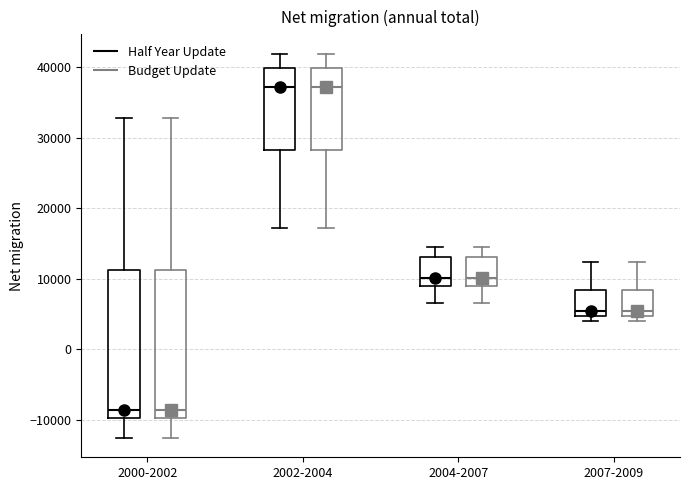

Reading left to right, read every box against the y-axis: the position of its median line, the range the box covers, and the ends of its whiskers. The values are not printed on the chart, so give them approximately, as read against the axis.

2000-2002 (Half Year Update): median -9000, box -10000 to 11000, whiskers -13000 to 33000
2000-2002 (Budget Update): median -9000, box -10000 to 11000, whiskers -13000 to 33000
2002-2004 (Half Year Update): median 37000, box 28000 to 40000, whiskers 17000 to 42000
2002-2004 (Budget Update): median 37000, box 28000 to 40000, whiskers 17000 to 42000
2004-2007 (Half Year Update): median 10000, box 9000 to 13000, whiskers 7000 to 15000
2004-2007 (Budget Update): median 10000, box 9000 to 13000, whiskers 7000 to 15000
2007-2009 (Half Year Update): median 5000 (just above the box's lower edge), box 5000 to 8000, whiskers 4000 to 12000
2007-2009 (Budget Update): median 5000 (just above the box's lower edge), box 5000 to 8000, whiskers 4000 to 12000